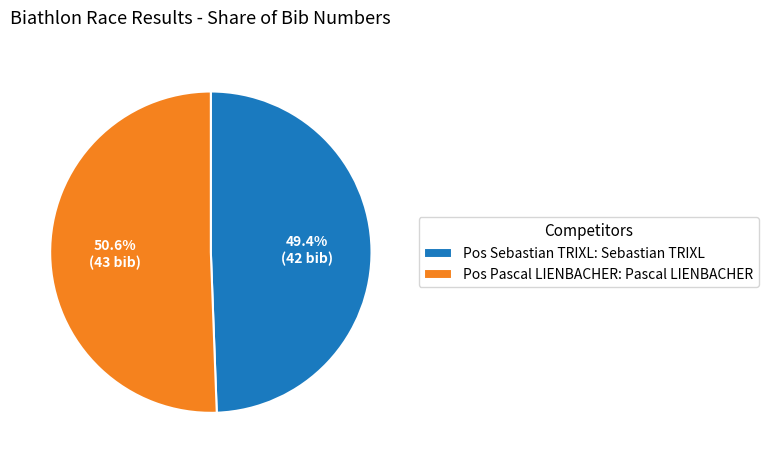

Between Pos Pascal LIENBACHER: Pascal LIENBACHER and Pos Sebastian TRIXL: Sebastian TRIXL, which is larger?

Pos Pascal LIENBACHER: Pascal LIENBACHER